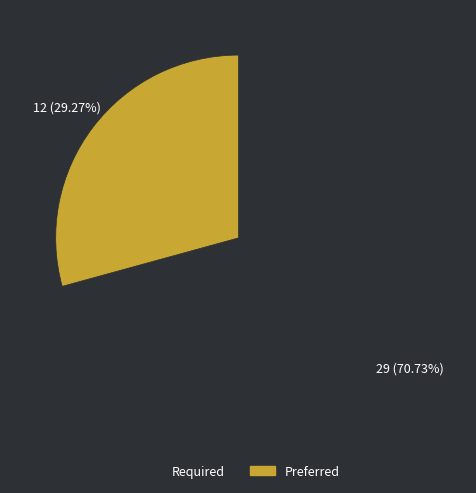

Which has a higher value, Preferred or Required?

Required